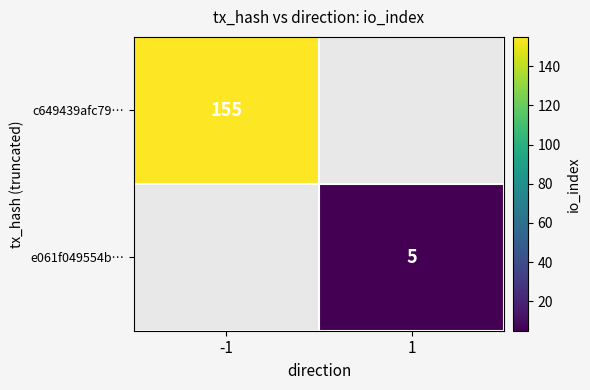

At which category does the chart reach its peak across all series?

-1